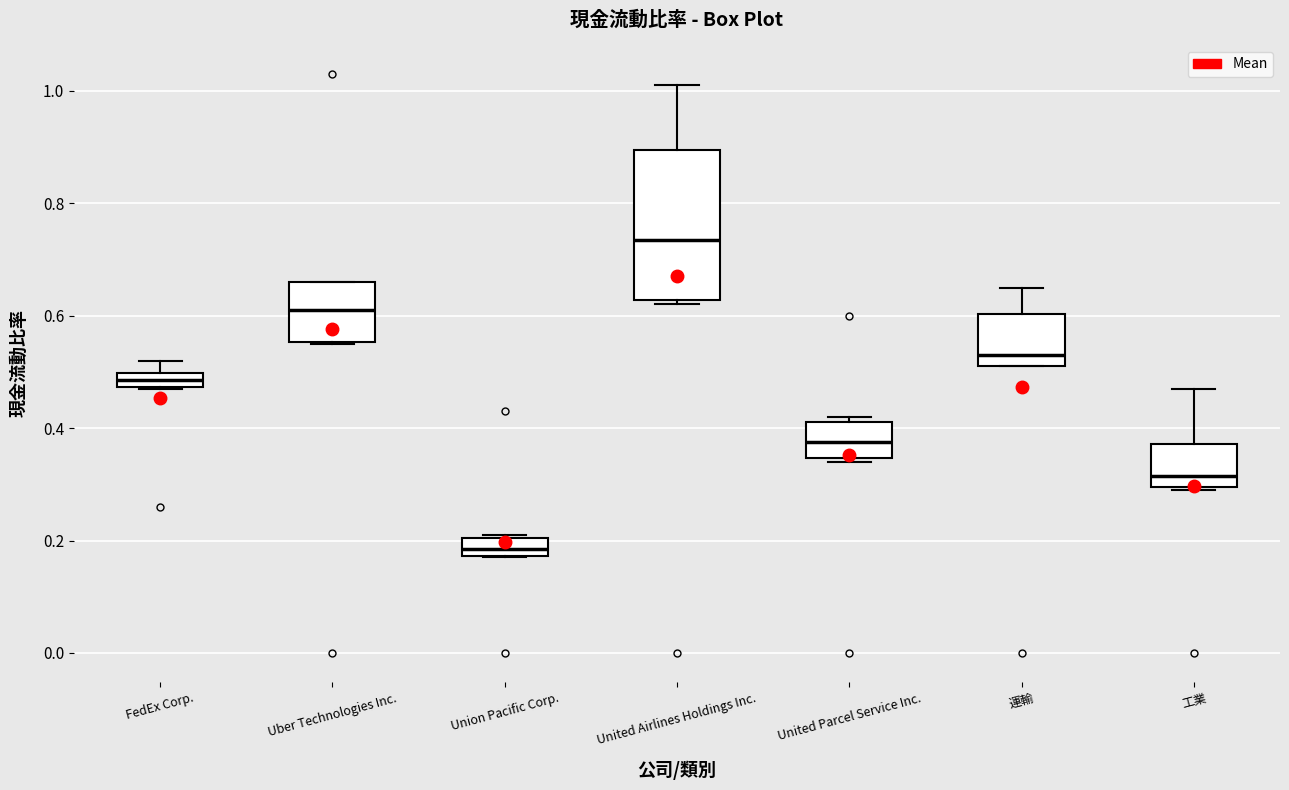

Which box's median line is the highest?

United Airlines Holdings Inc.